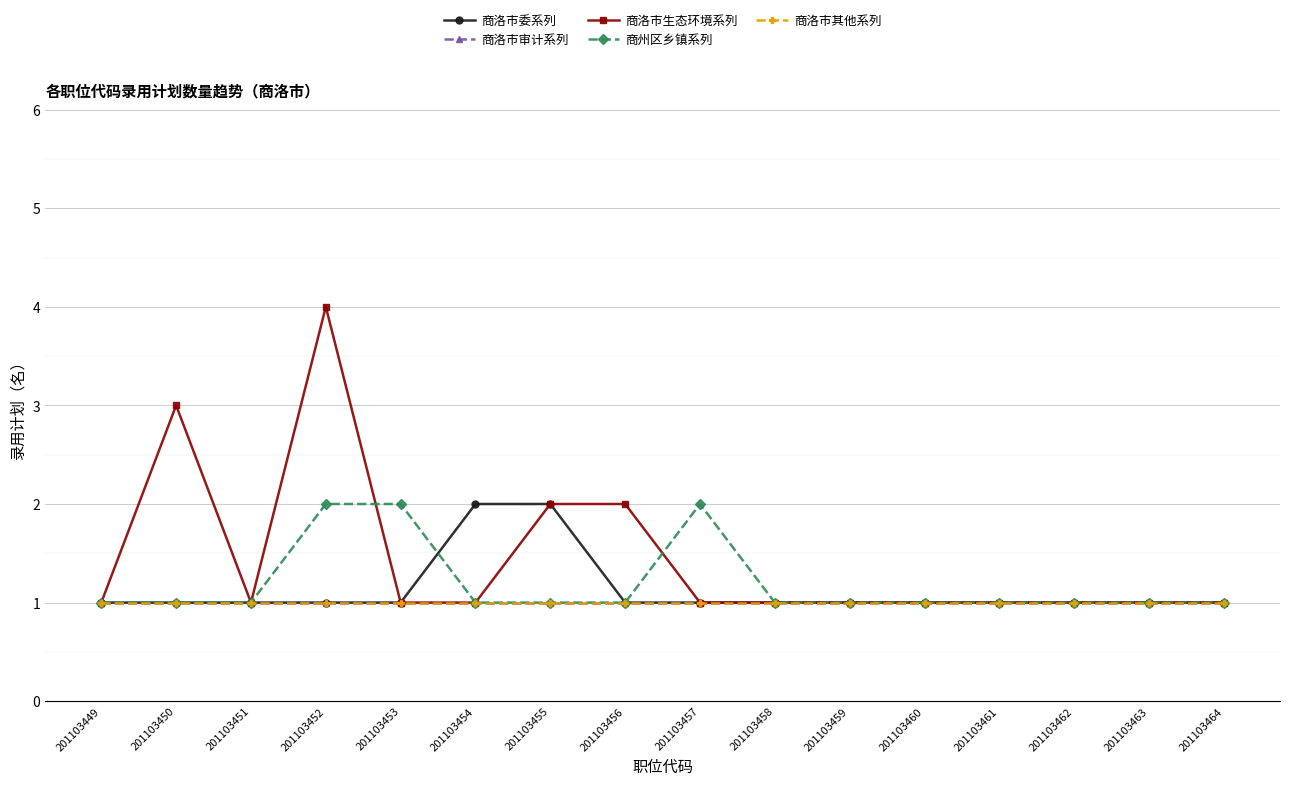

Which category has the highest value in the 商州区乡镇系列 series?

201103452